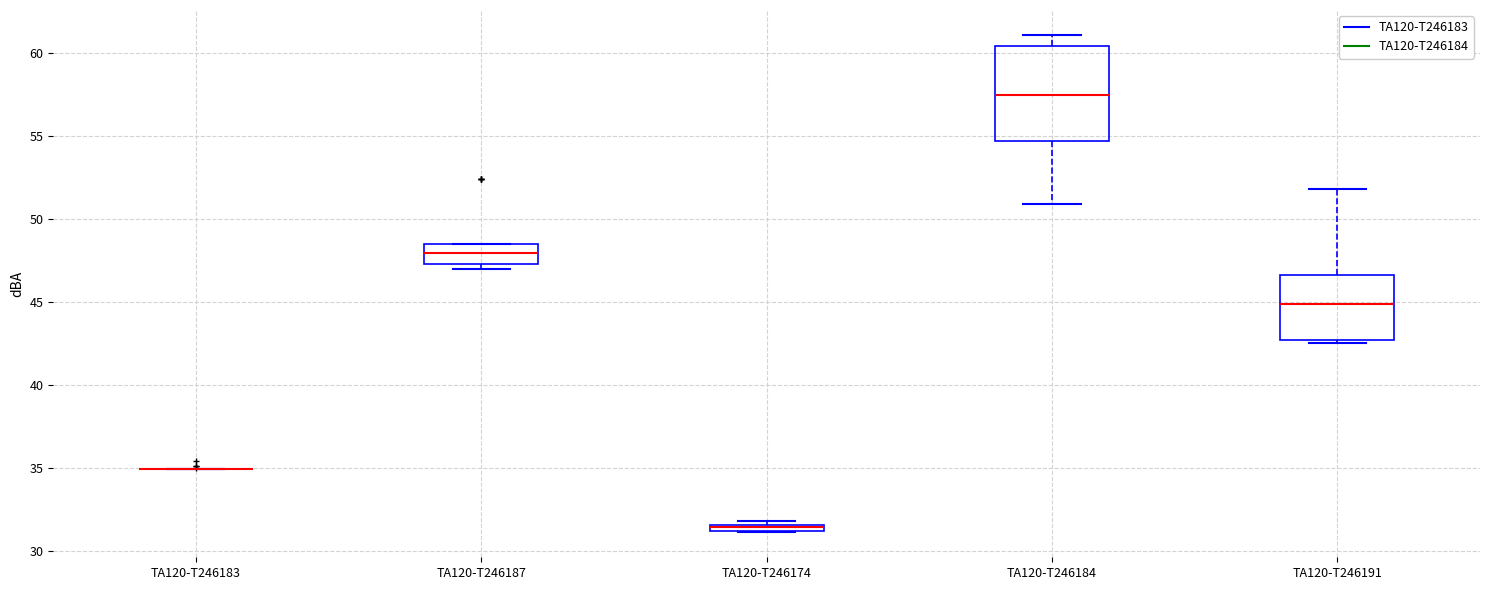

Comparing the boxes themselves (not the whiskers), which one is the tallest?

TA120-T246184